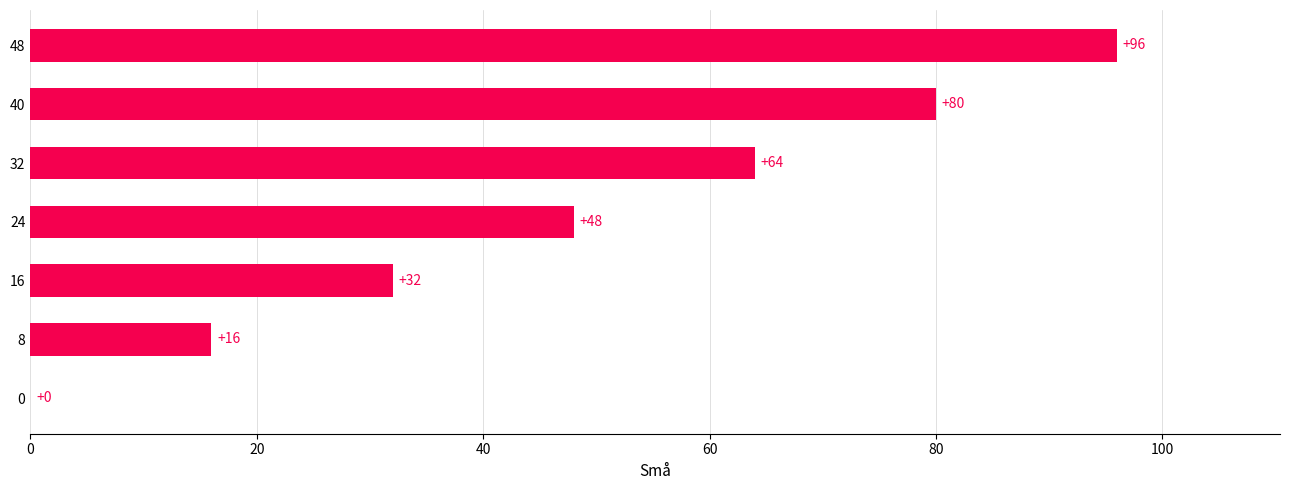

Count the number of categories in the chart.

7